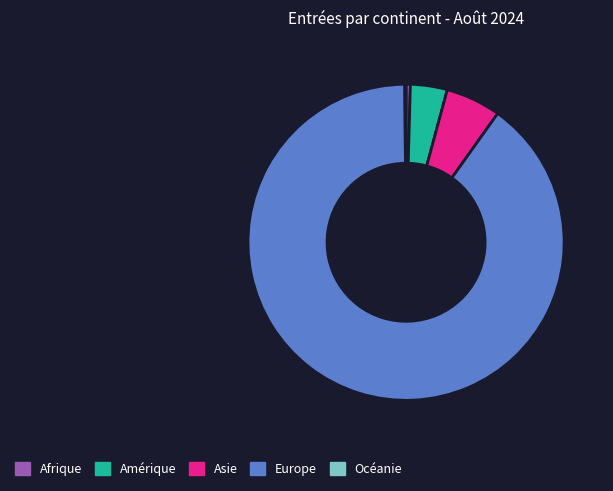

Do Asie and Afrique together represent more than half of the pie?

No